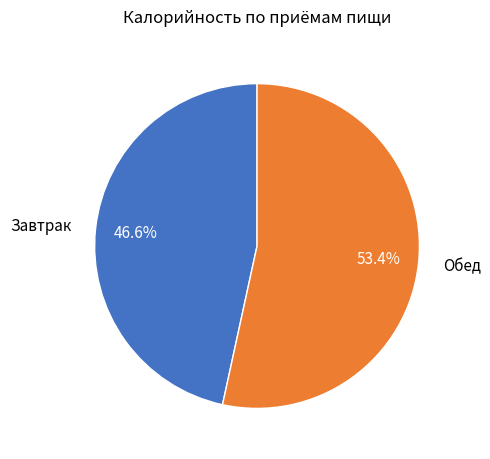

How much of the chart is everything except Завтрак?

53.4%